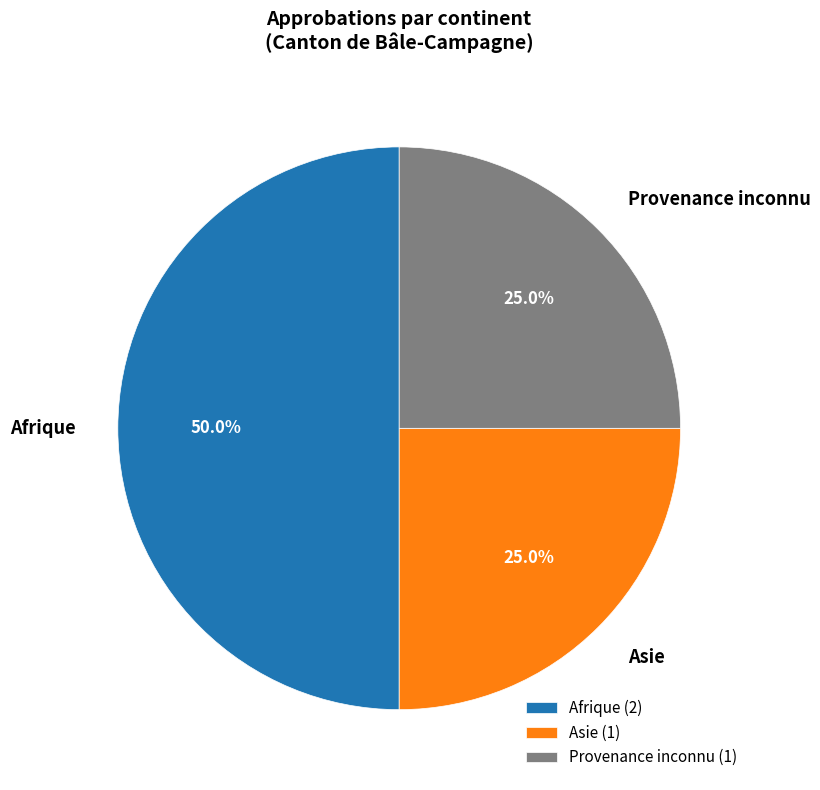

What is the ratio of the value at Provenance inconnu to the value at Asie?

1.0